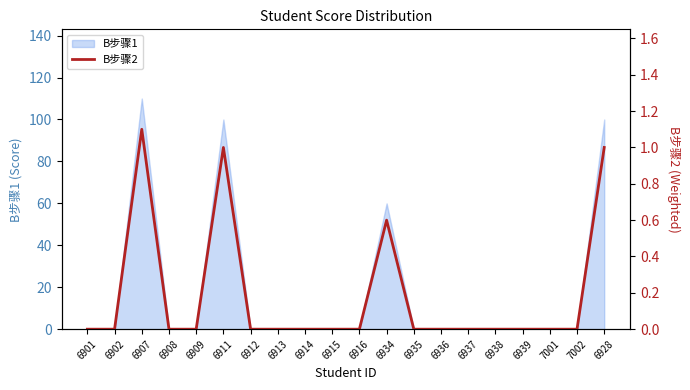

True or false: the data has more than 0 interior local peaks.

True